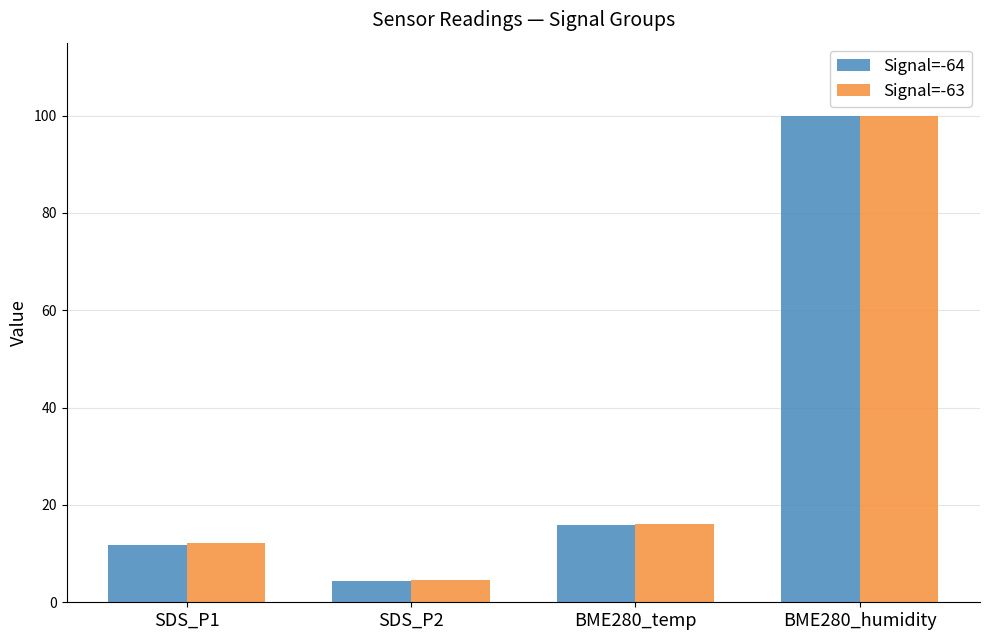

How many bars are there in total?

8